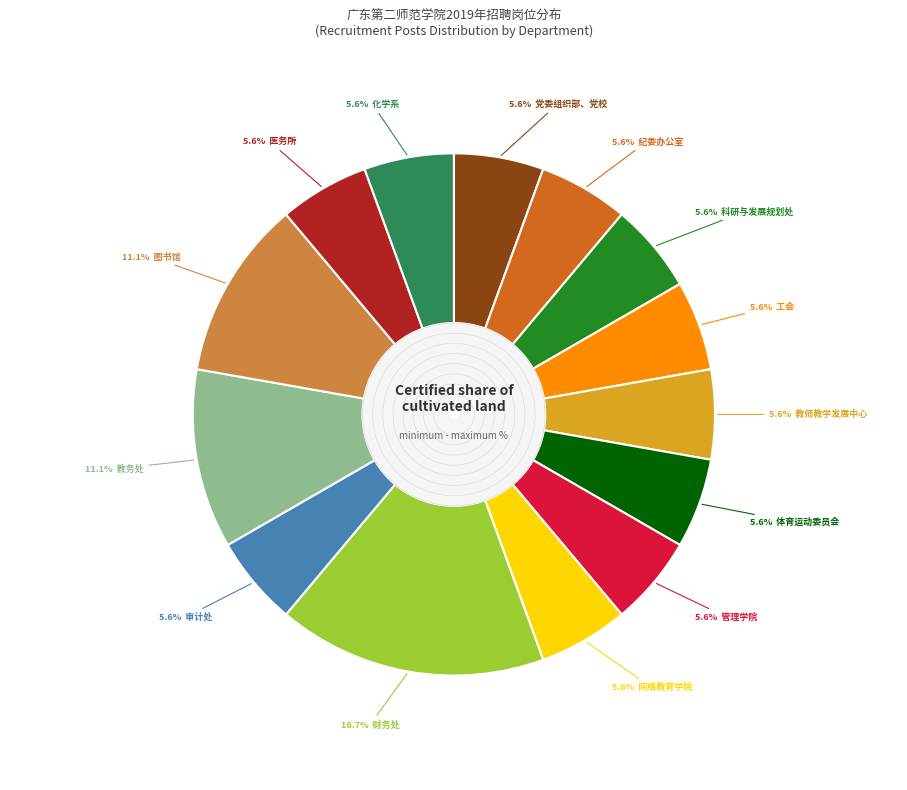

Is there any slice that represents more than half of the pie?

No